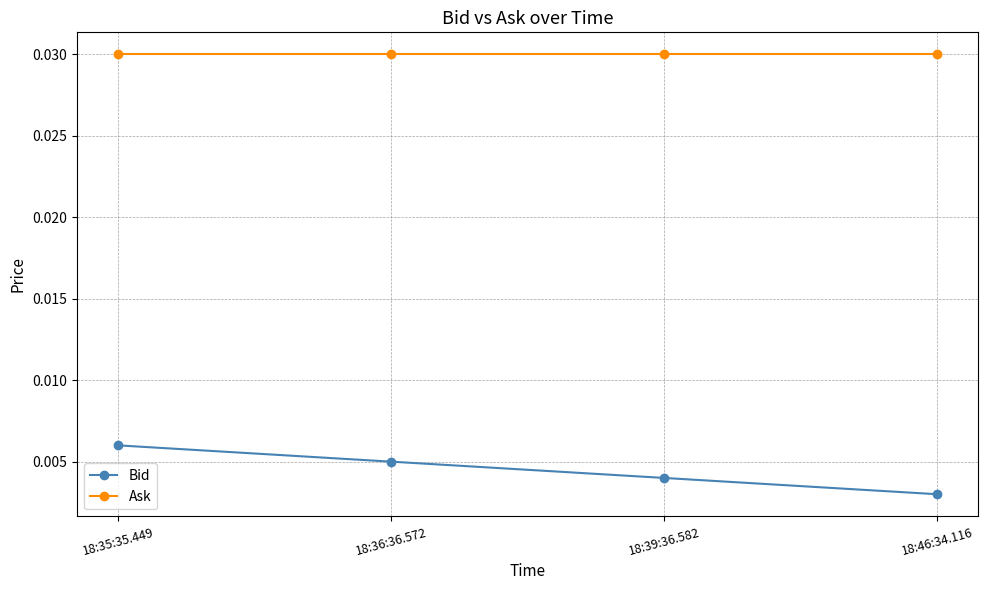

List the series in order of their peak value, lowest first.

Bid, Ask